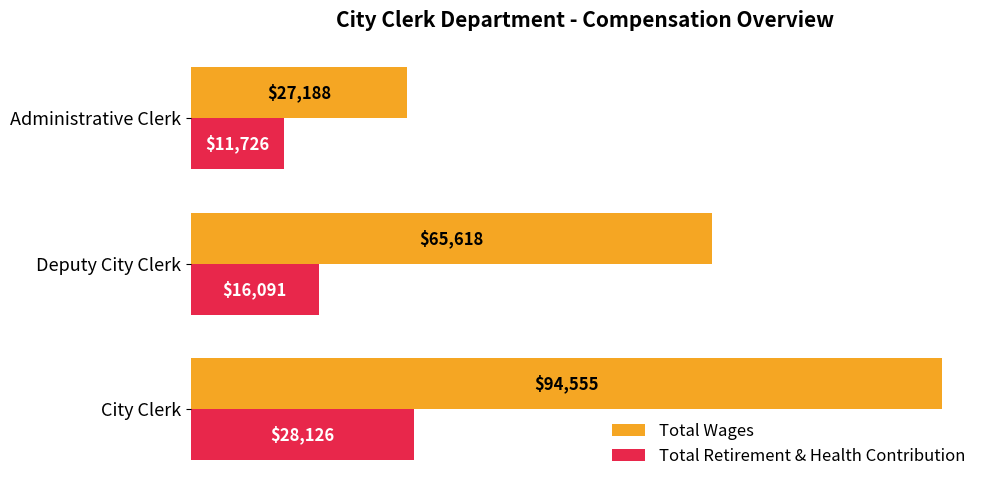

How many Total Retirement & Health Contribution values are between 11726 and 28126?

3